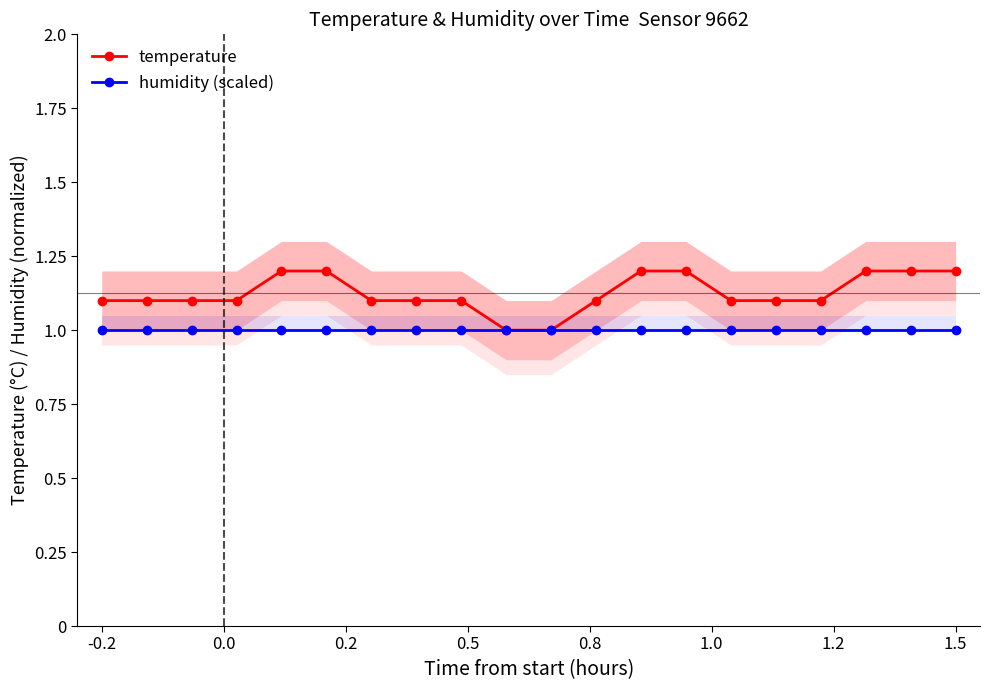

Which series has the largest range (max minus min)?

temperature